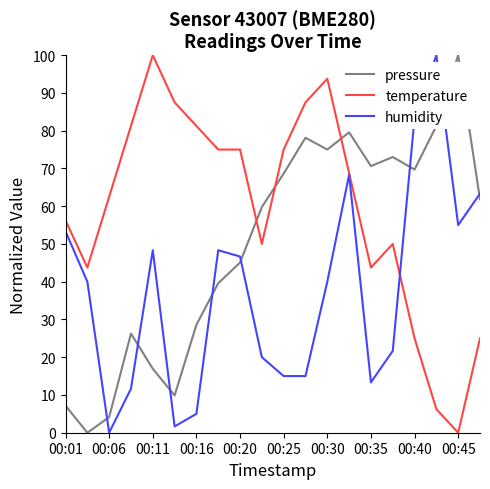

True or false: temperature and pressure intersect in this chart.

True